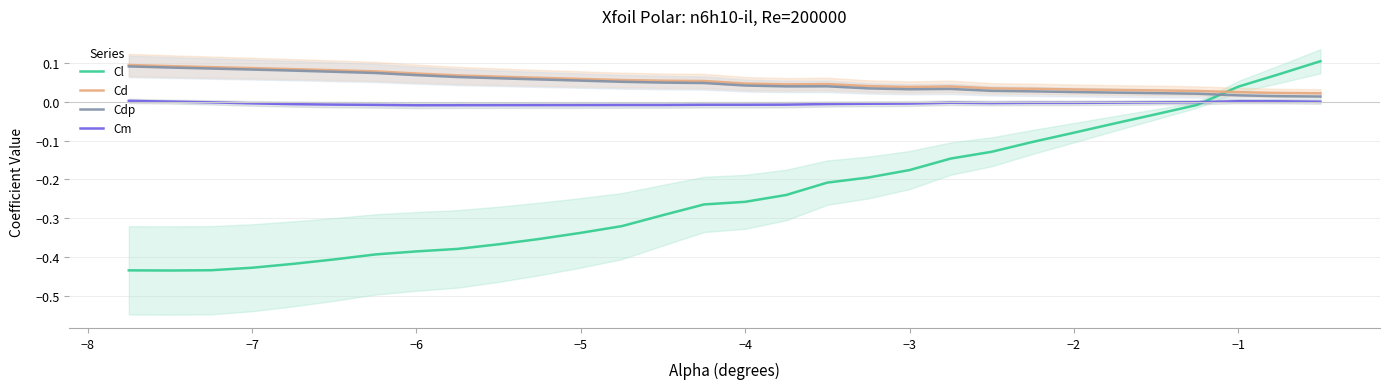

How many data points in Cm are less than 0?

26